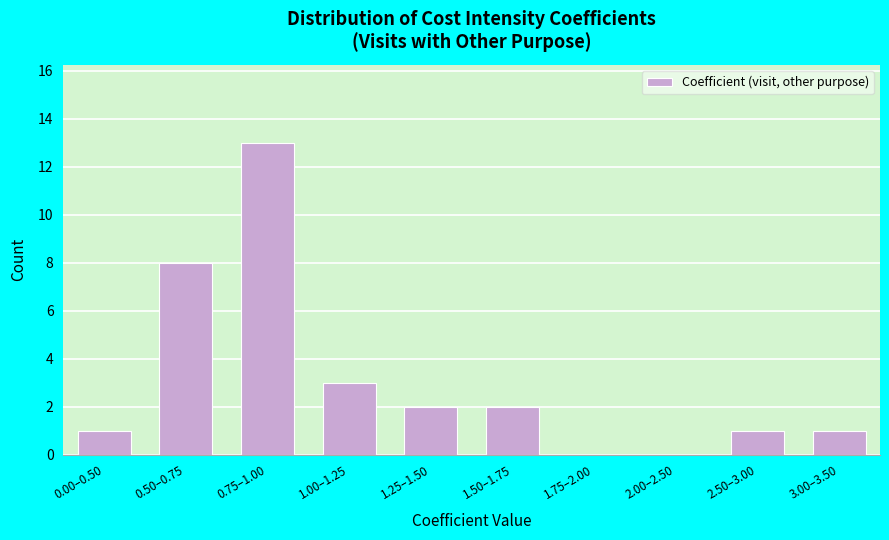

Reading right to left, extract all data points from this chart.

3.00–3.50=1	2.50–3.00=1	2.00–2.50=0	1.75–2.00=0	1.50–1.75=2	1.25–1.50=2	1.00–1.25=3	0.75–1.00=13	0.50–0.75=8	0.00–0.50=1